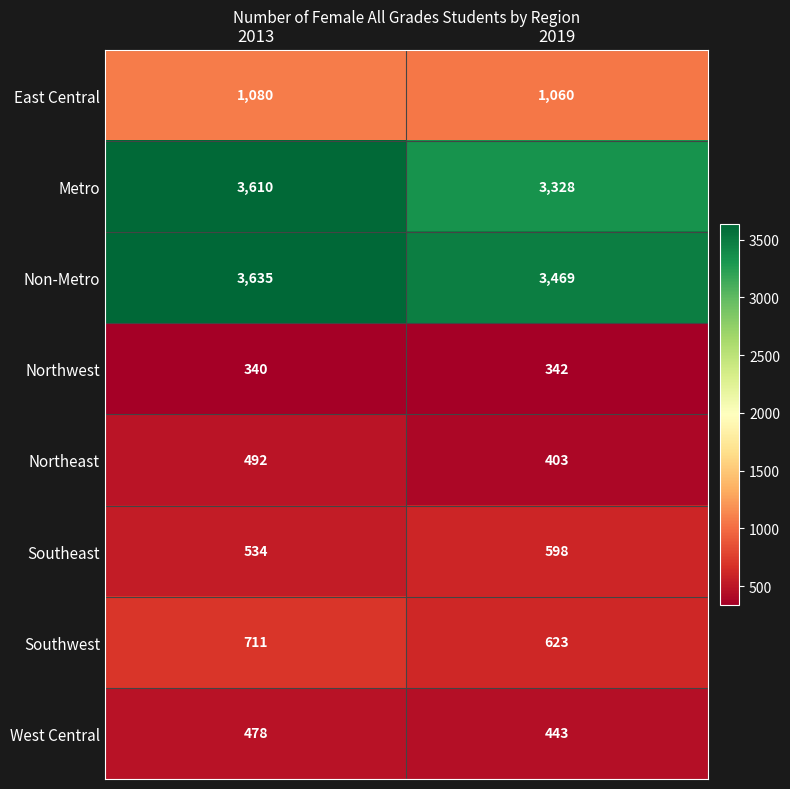

The Metro series shows 4930 at 2019. True or false?

False